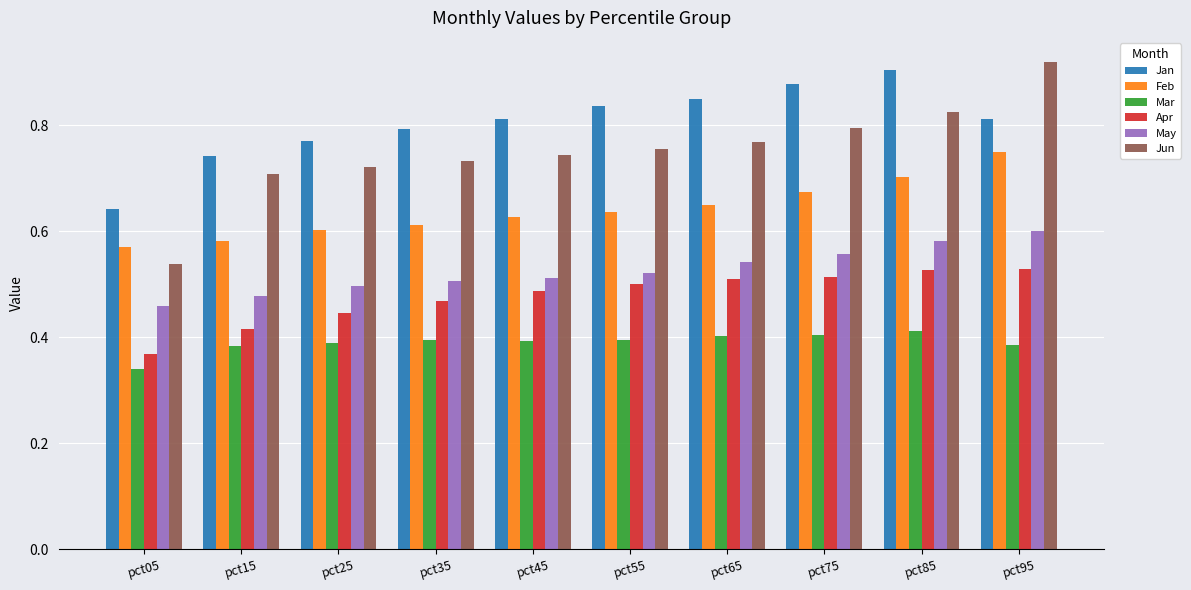

What is the sum of the Feb values at pct75 and pct95?

1.4